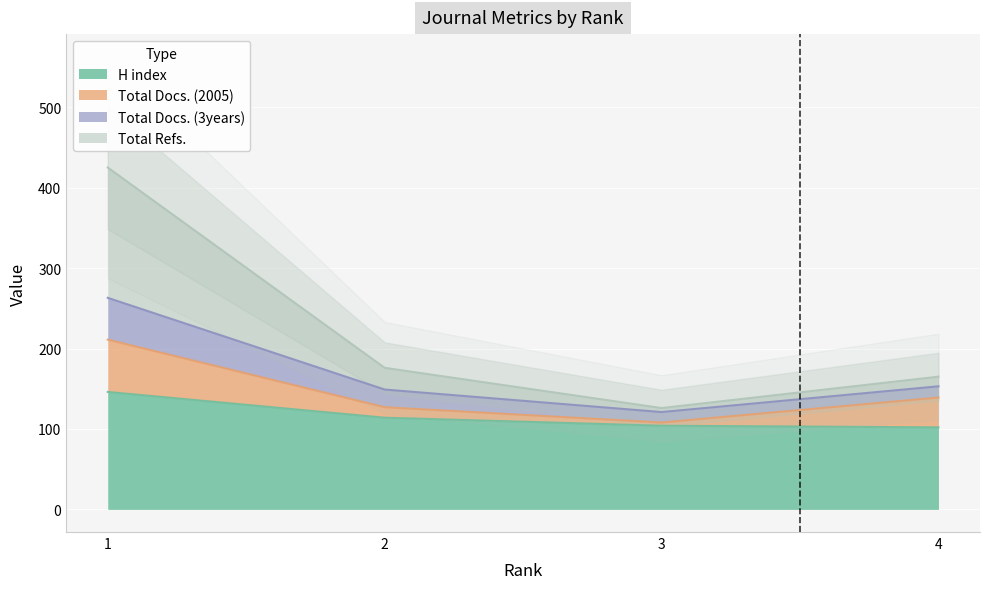

How many data points does each series have?

4